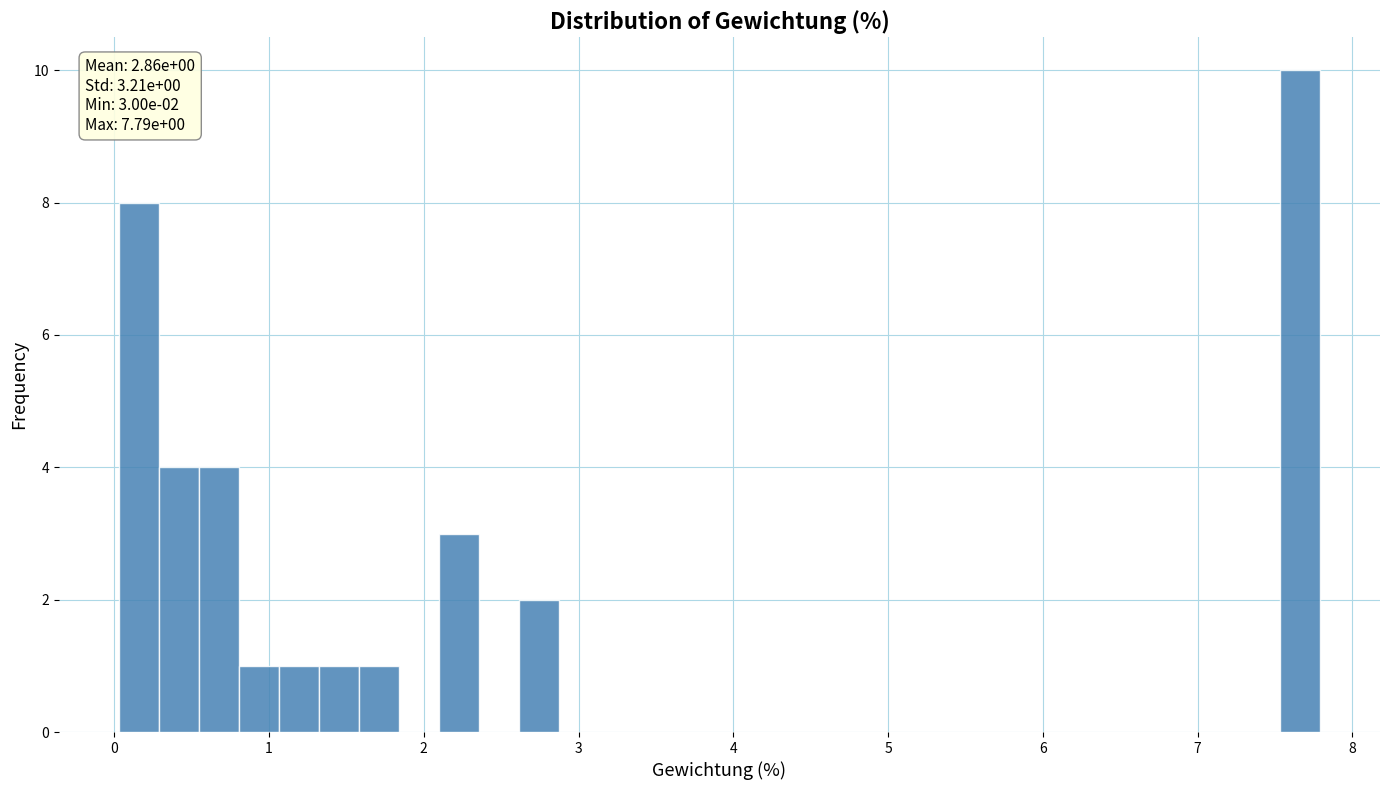

Around what value on the x-axis is the tallest bar? Give the approximate position of its centre, as read against the axis.

7.7